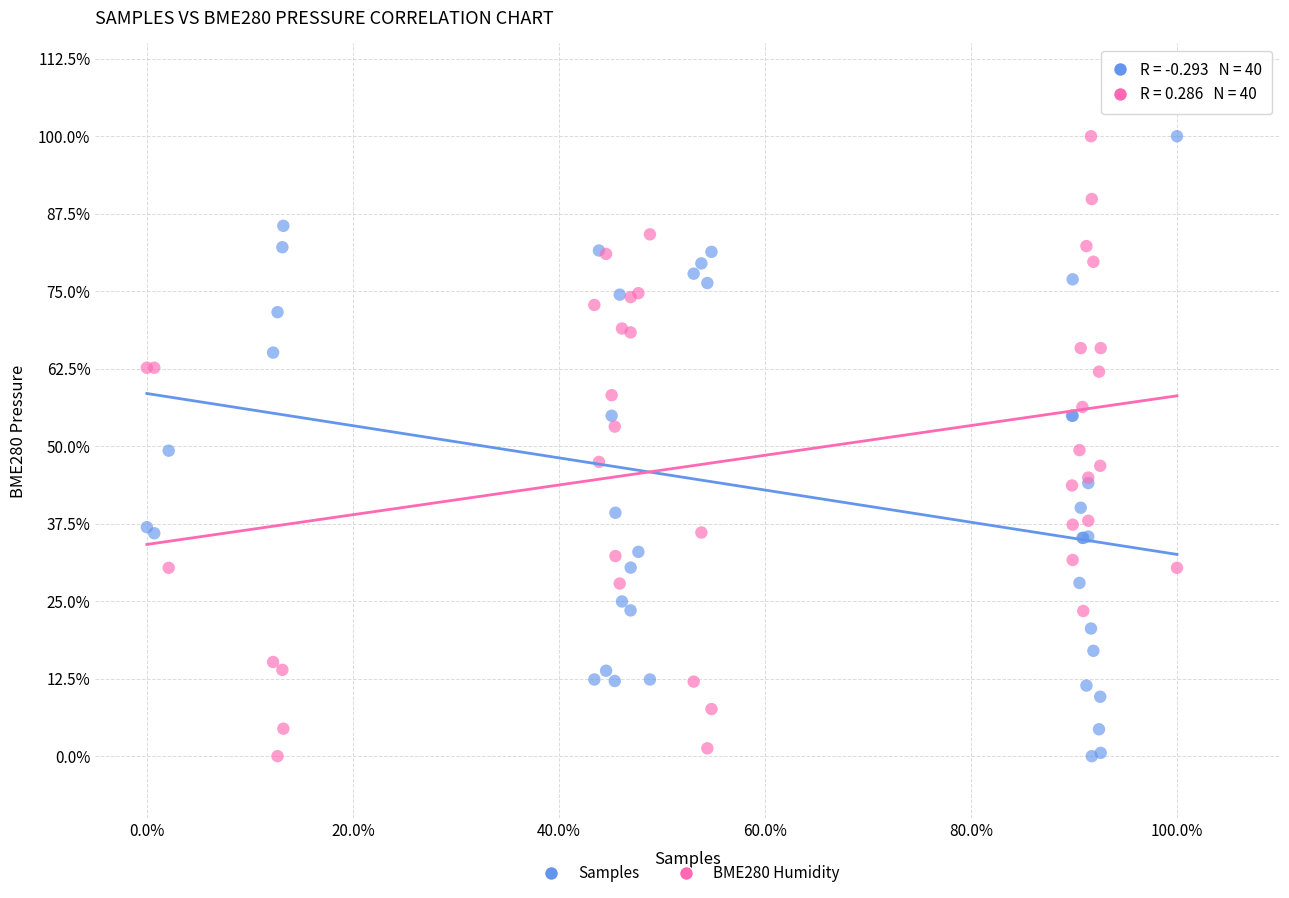

What are all the series names shown in the legend?

Samples, BME280 Humidity